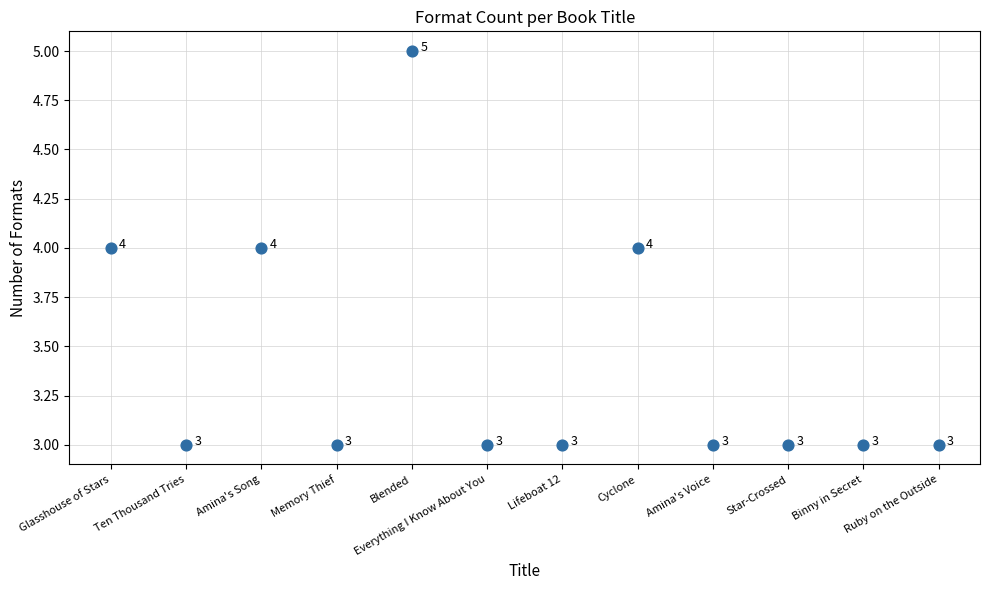

What Y value in the scatter plot is closest to 4?

4